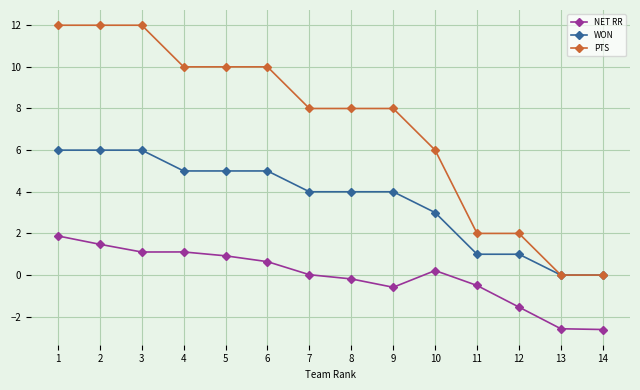

Count the number of categories in the chart.

14